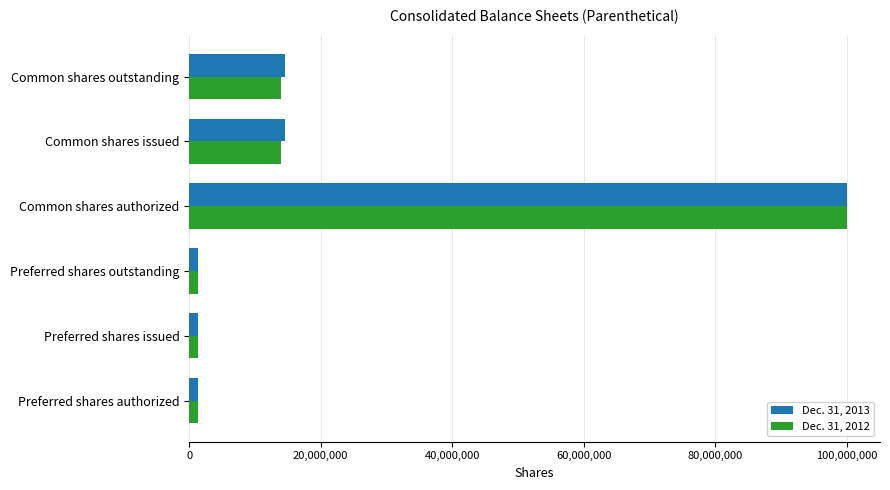

At which label does Dec. 31, 2012 reach its peak?

Common shares authorized